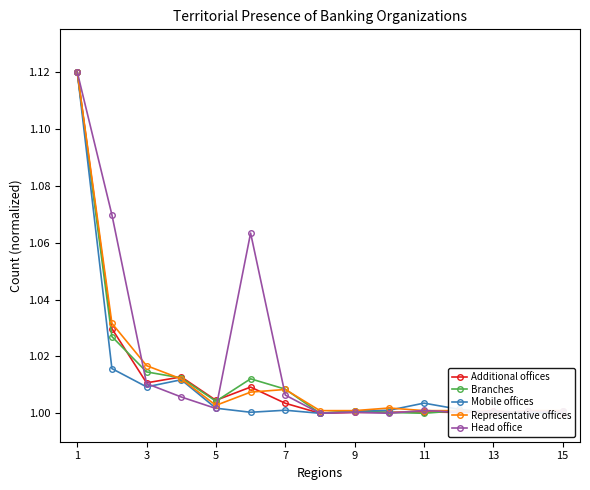

What is the sum of all Representative offices values?

15.2